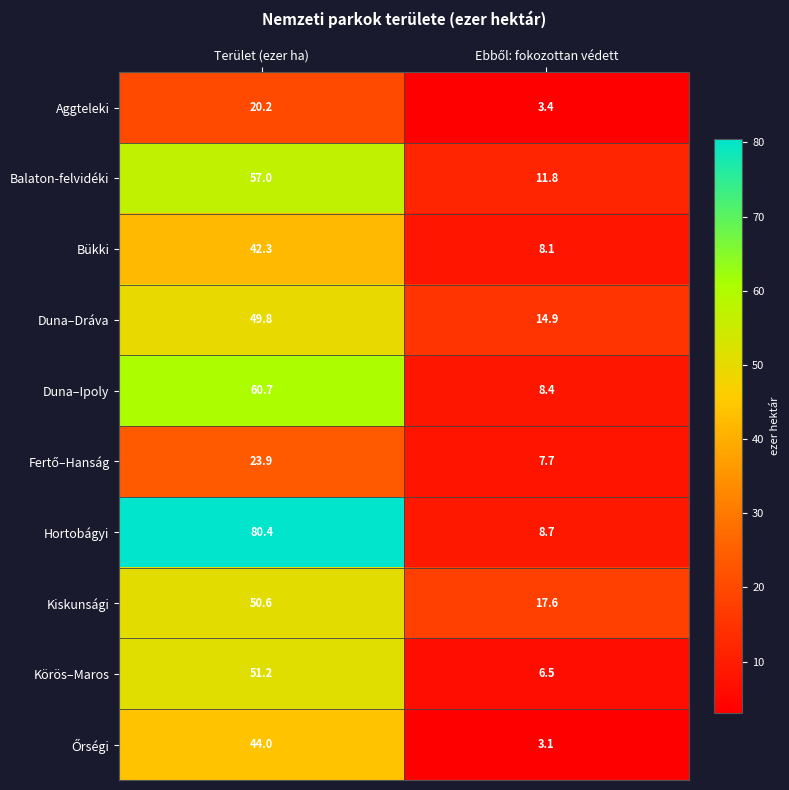

What is the smallest value displayed?

3.1